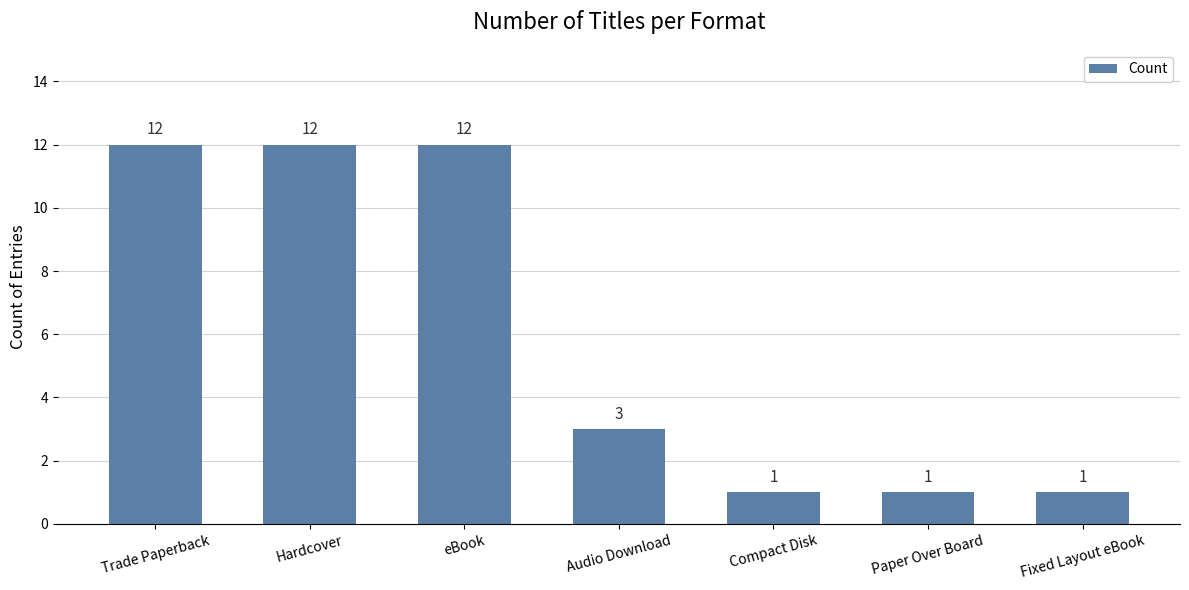

The value at eBook is 8. True or false?

False